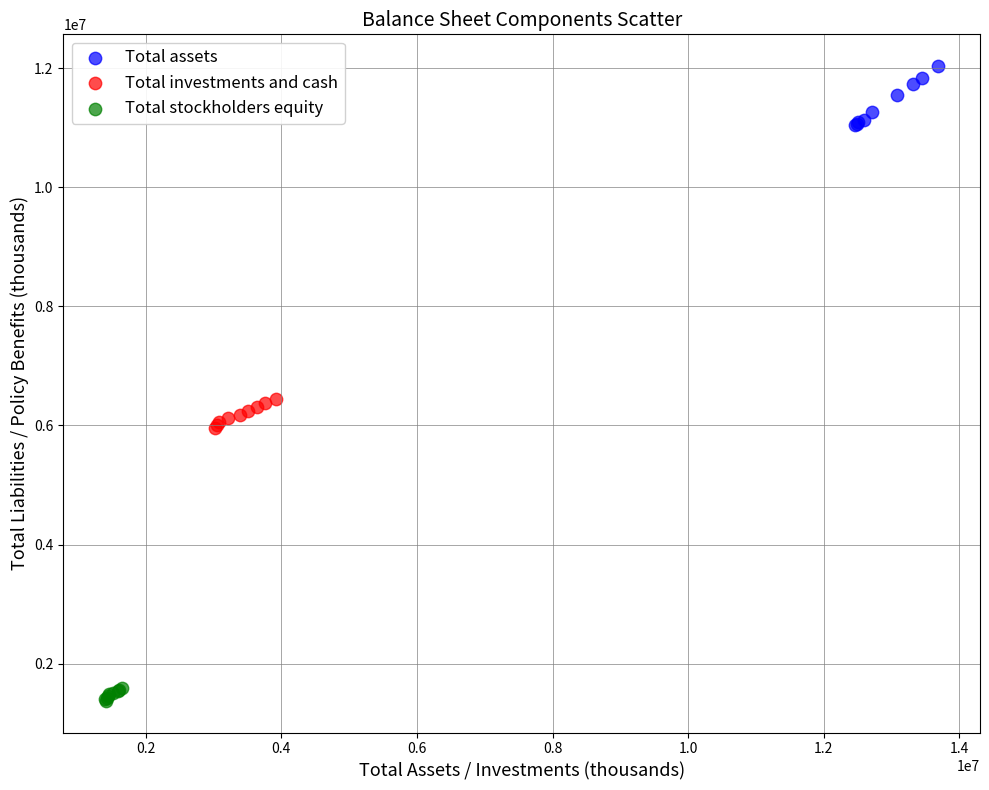

Which series contains the highest Y value?

Total assets